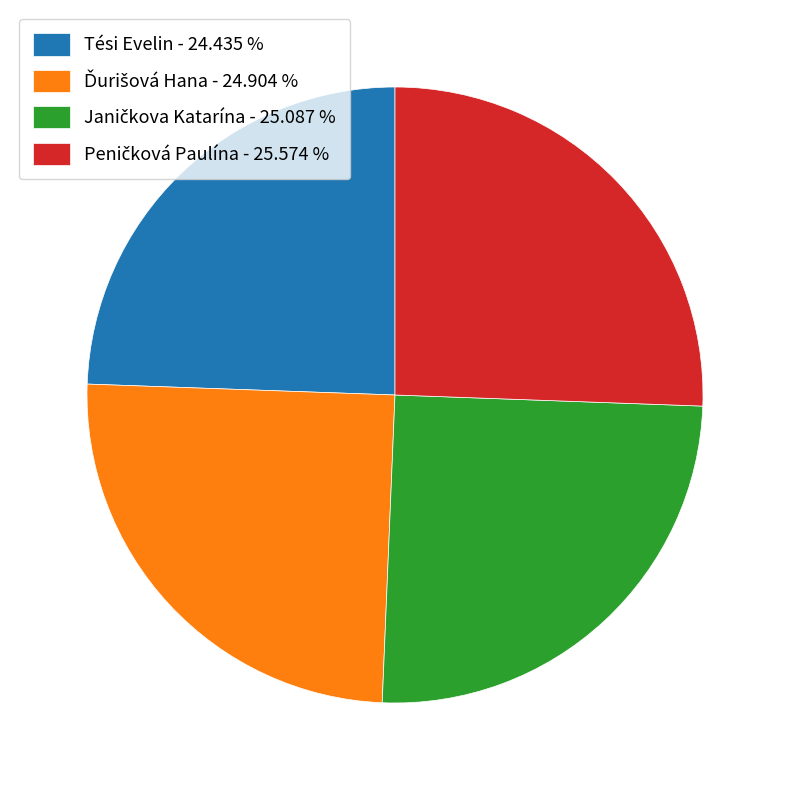

Does any single category account for the majority?

No